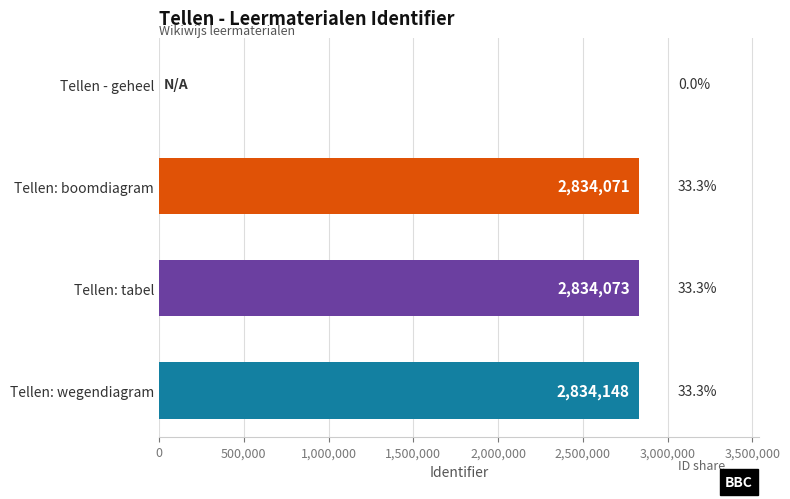

What is the sum of the values at Tellen: tabel and Tellen: wegendiagram?

5668221